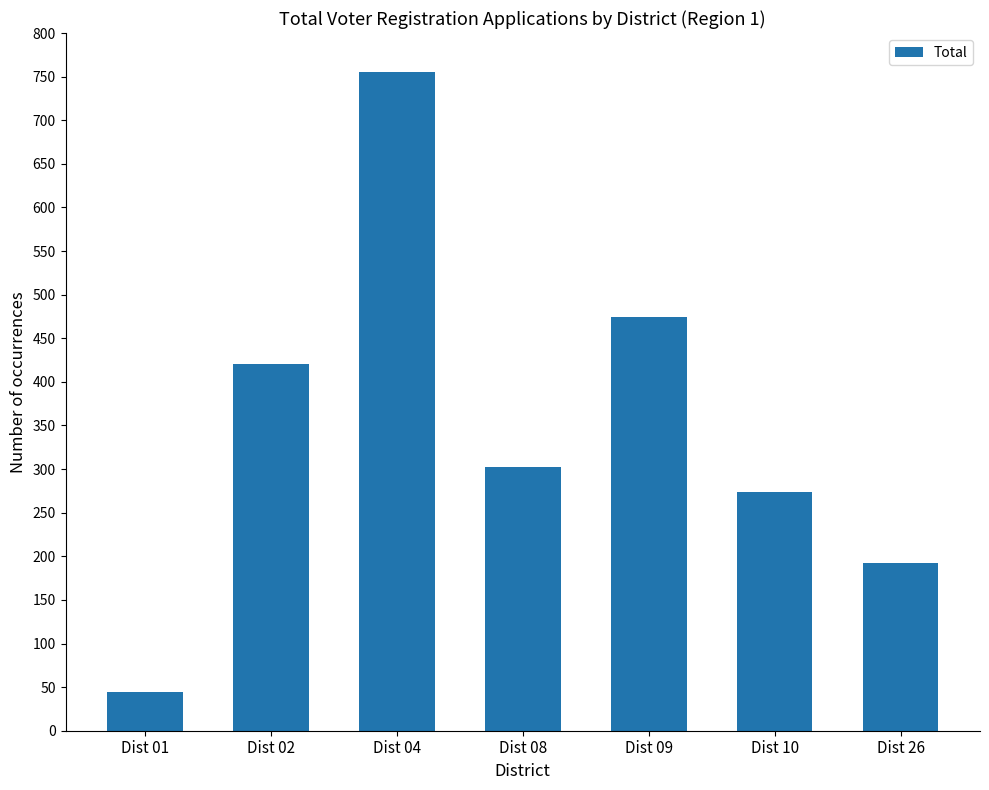

What is the difference between the values at Dist 10 and Dist 01?

230